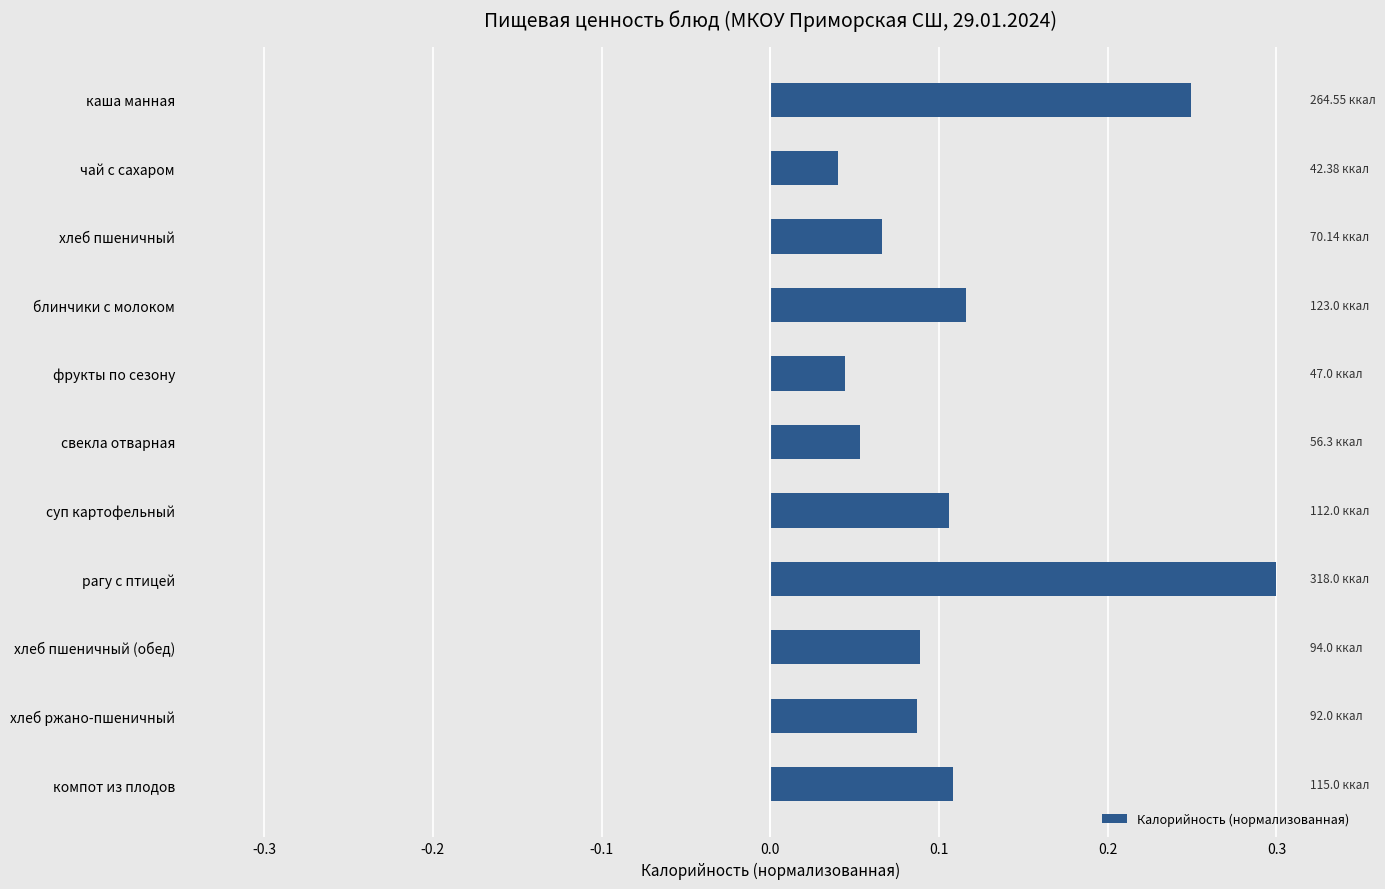

What is the sum of the values at чай с сахаром and рагу с птицей?

0.3